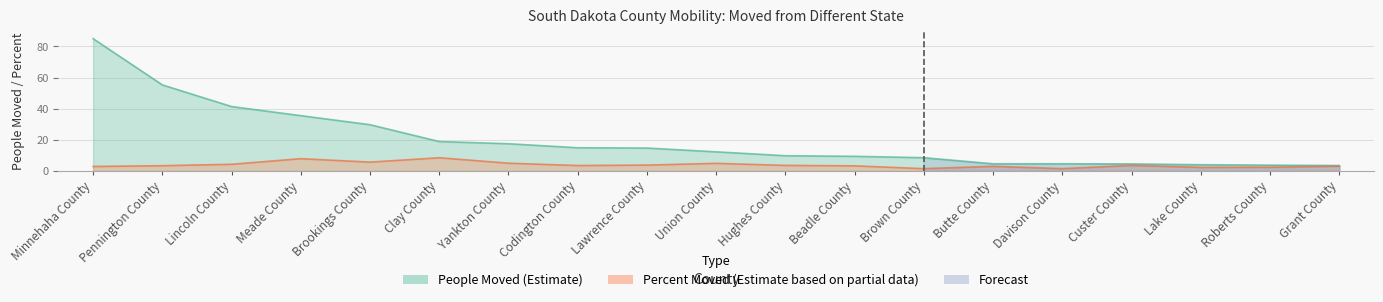

What is the sum of all People Moved (Estimate) values?

378.1